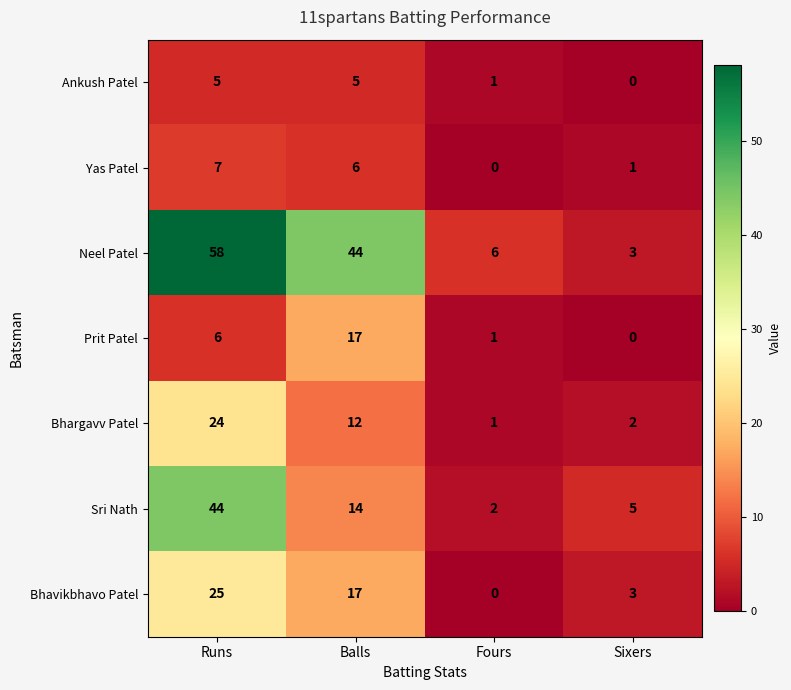

Reading right to left, list all the values displayed in this chart.

Ankush Patel: Sixers=0	Fours=1	Balls=5	Runs=5
Yas Patel: Sixers=1	Fours=0	Balls=6	Runs=7
Neel Patel: Sixers=3	Fours=6	Balls=44	Runs=58
Prit Patel: Sixers=0	Fours=1	Balls=17	Runs=6
Bhargavv Patel: Sixers=2	Fours=1	Balls=12	Runs=24
Sri Nath: Sixers=5	Fours=2	Balls=14	Runs=44
Bhavikbhavo Patel: Sixers=3	Fours=0	Balls=17	Runs=25